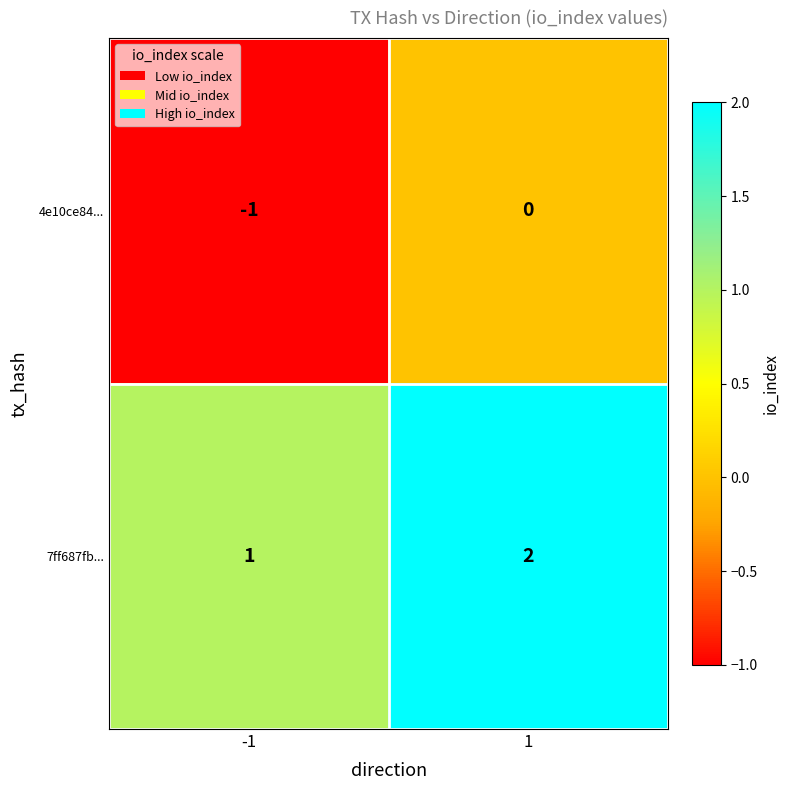

Reading left to right, list all the values displayed in this chart.

4e10ce84...: -1	0
7ff687fb...: 1	2